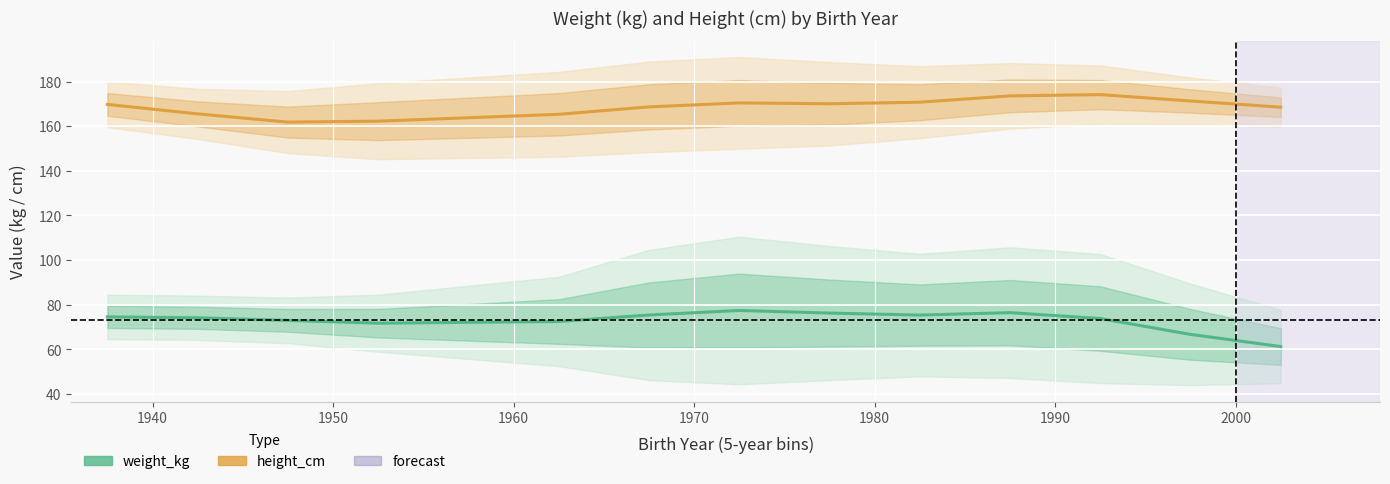

What is the sum of the weight_kg values at 1990 and 1960?

149.1